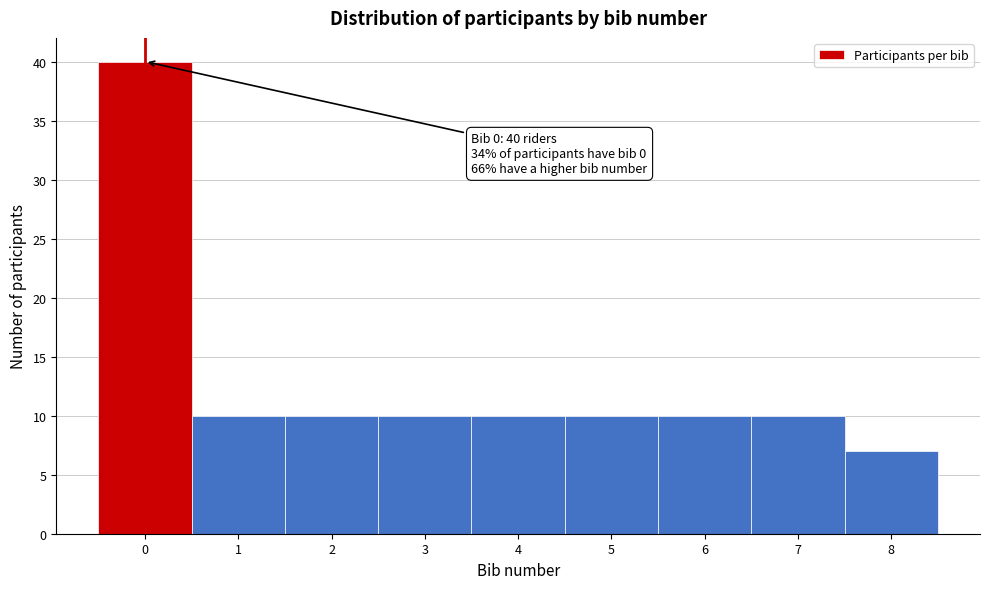

Over which range of the x-axis is the bar tallest?

-0.5 to 0.5